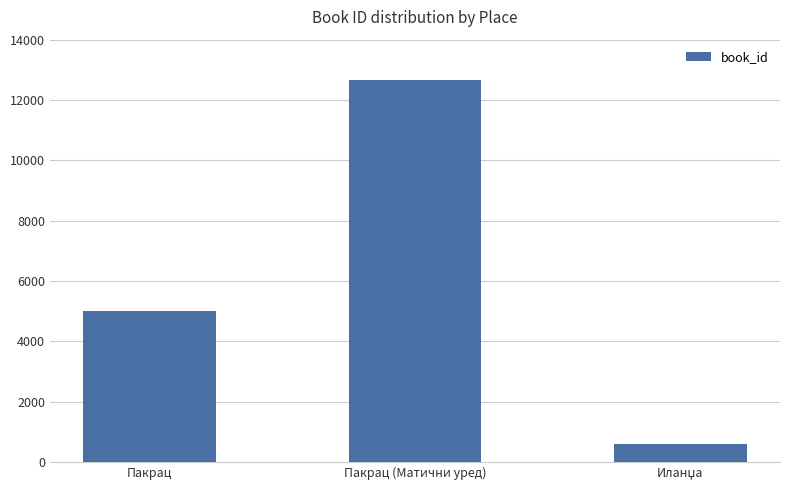

At which category does the chart reach its peak across all series?

Пакрац (Матични уред)